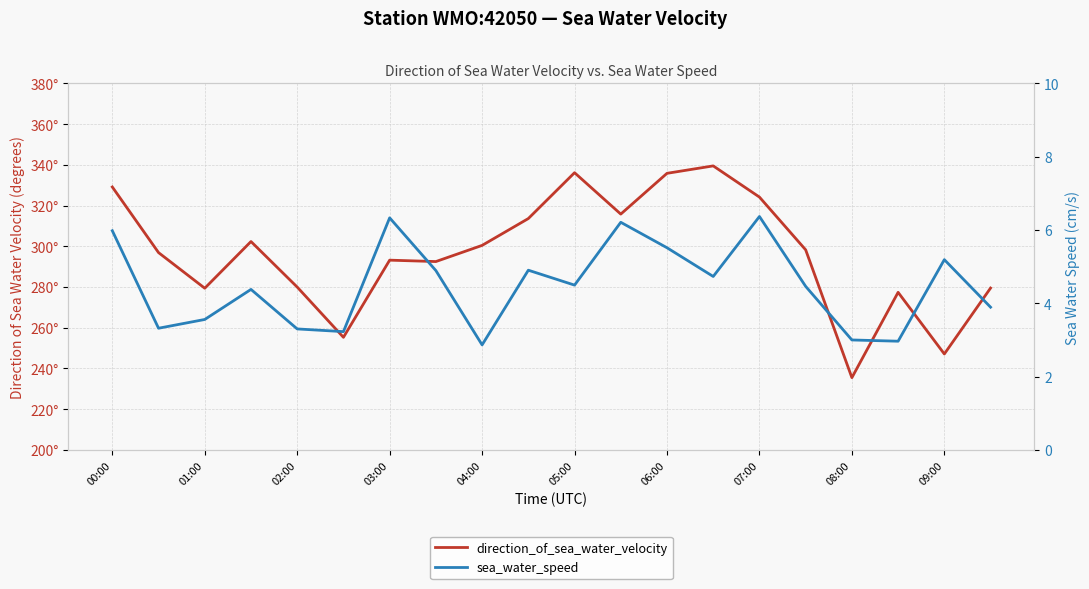

List the labels in order of sea_water_speed value, largest first.

14, 06:00, 11, 00:00, 12, 18, 09:00, 07:00, 13, 10, 15, 03:00, 19, 02:00, 01:00, 04:00, 05:00, 16, 17, 08:00